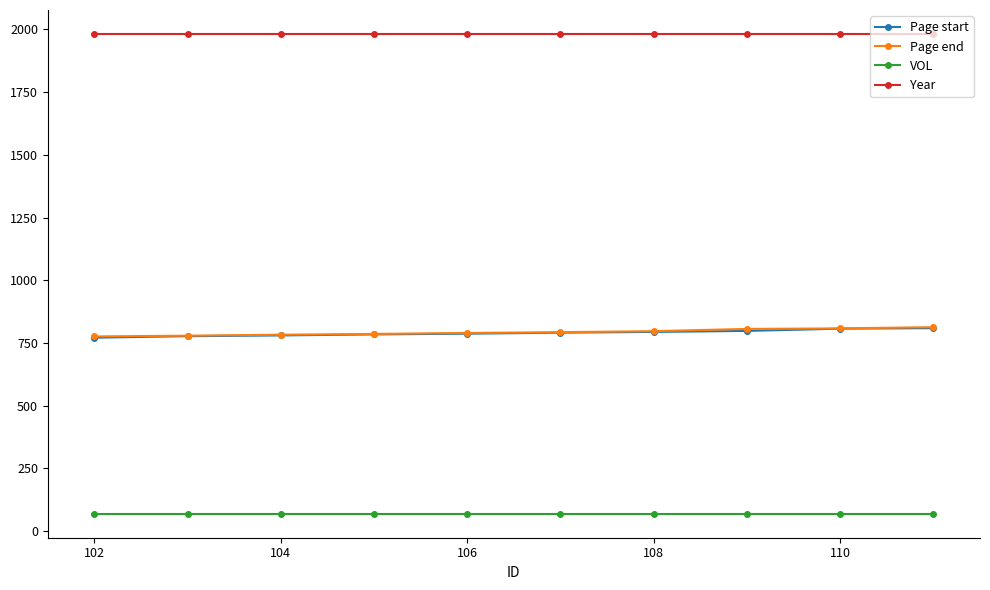

What is the maximum value shown in the chart?

1982